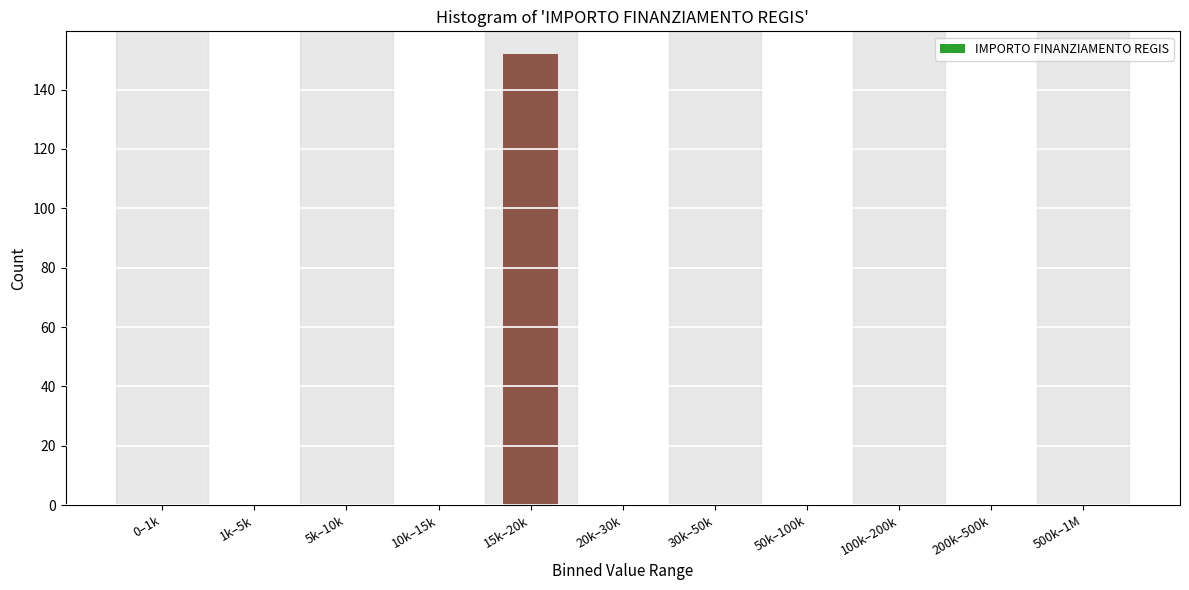

Reading left to right, list all the values displayed in this chart.

0–1k=0	1k–5k=0	5k–10k=0	10k–15k=0	15k–20k=152	20k–30k=0	30k–50k=0	50k–100k=0	100k–200k=0	200k–500k=0	500k–1M=0